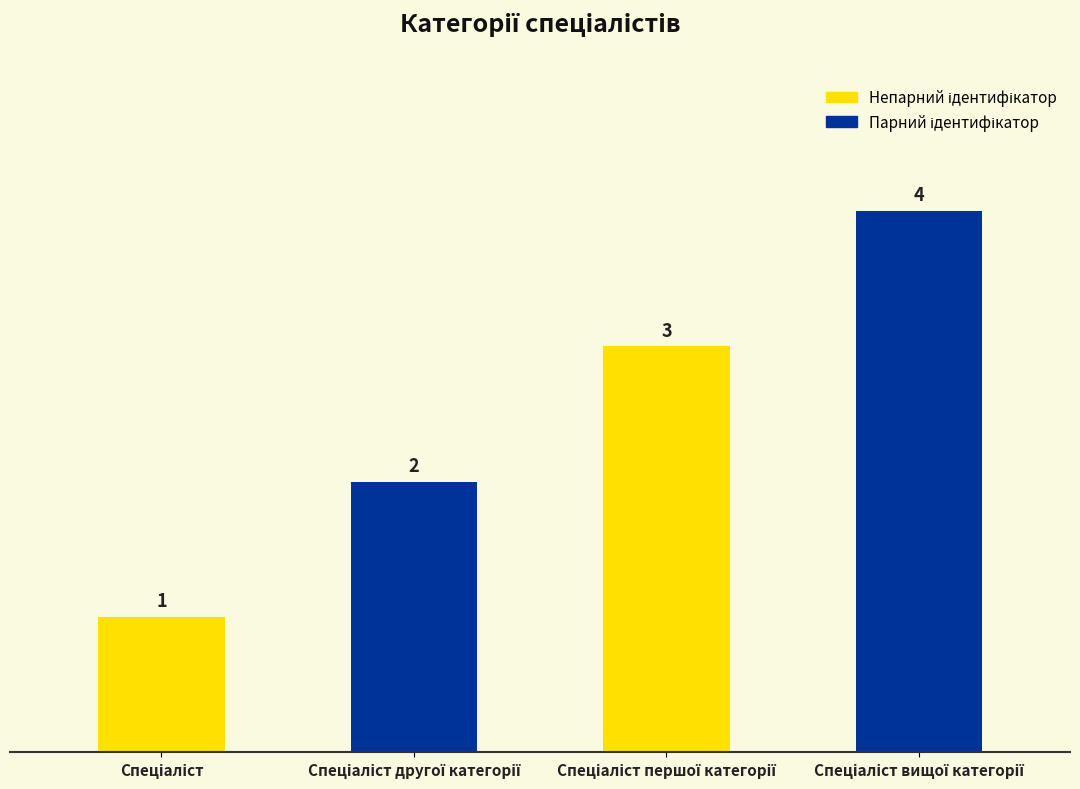

What is the minimum value shown in the chart?

1